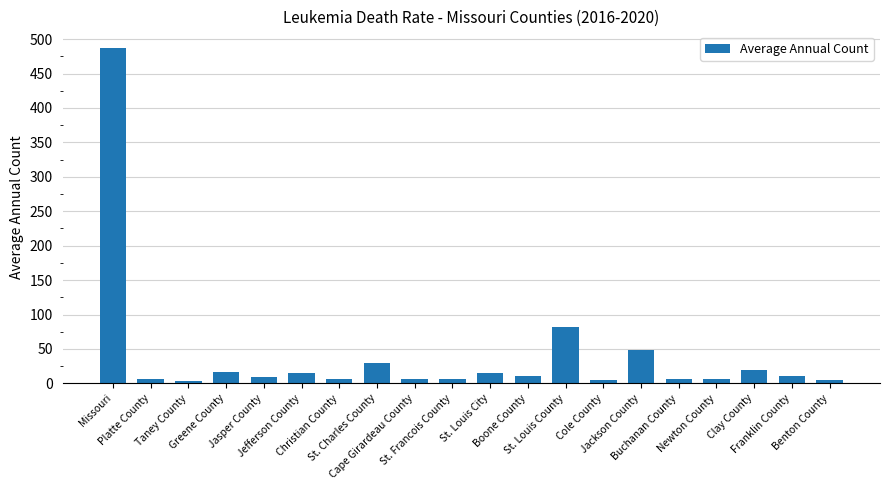

What is the value of the 7th bar from the left?

6